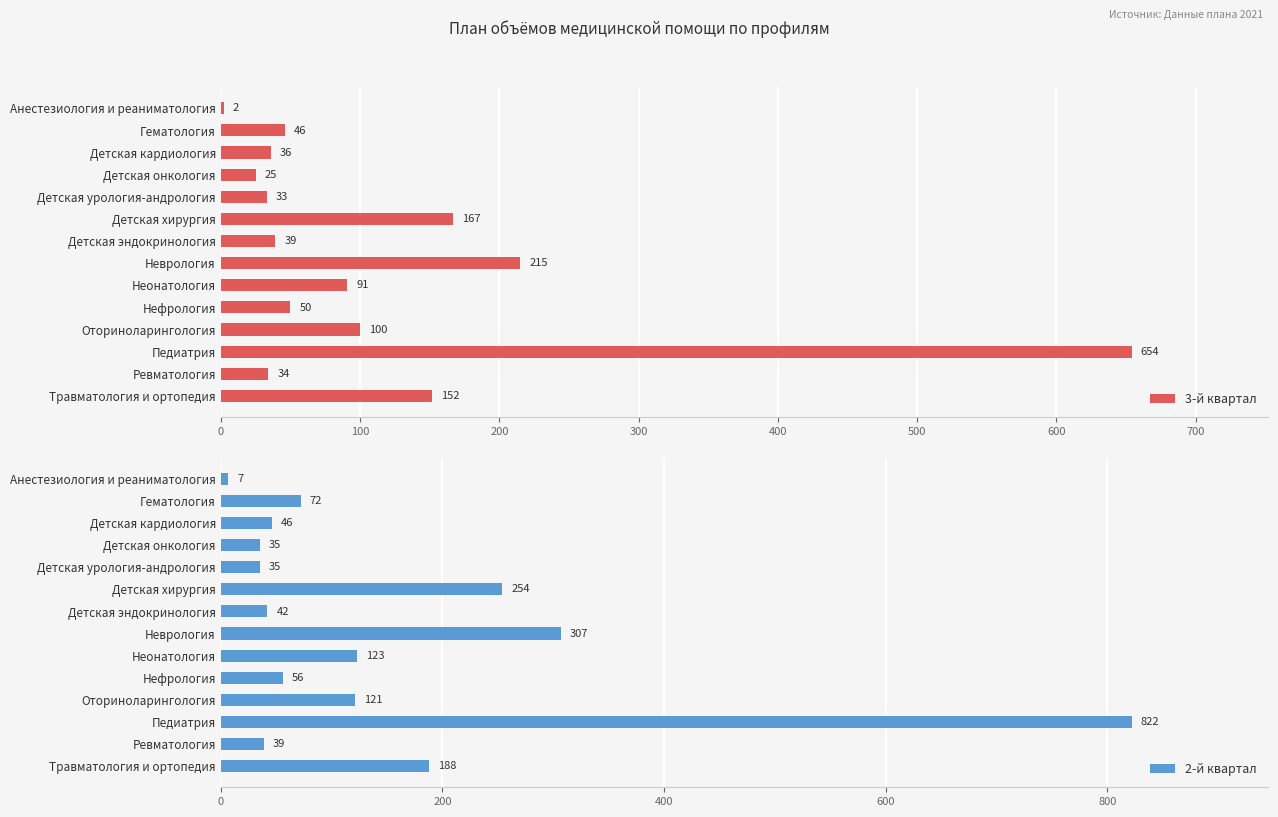

Reading left to right, list all the values displayed in this chart.

3-й квартал: 2	46	36	25	33	167	39	215	91	50	100	654	34	152
2-й квартал: 7	72	46	35	35	254	42	307	123	56	121	822	39	188